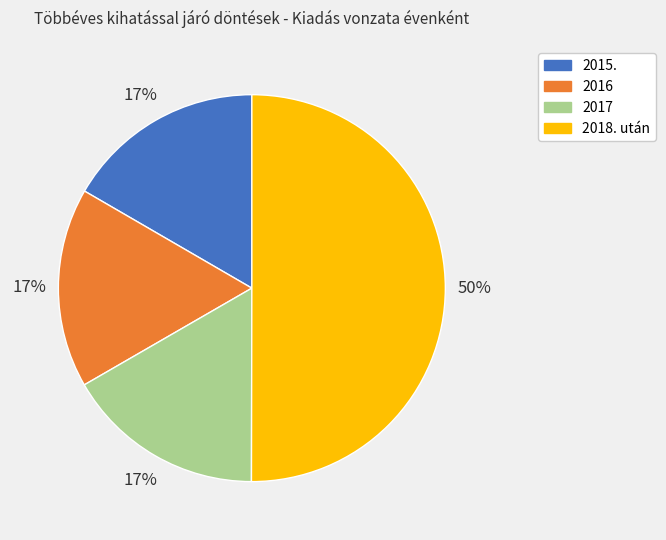

Between 2016 and 2018. után, which is larger?

2018. után